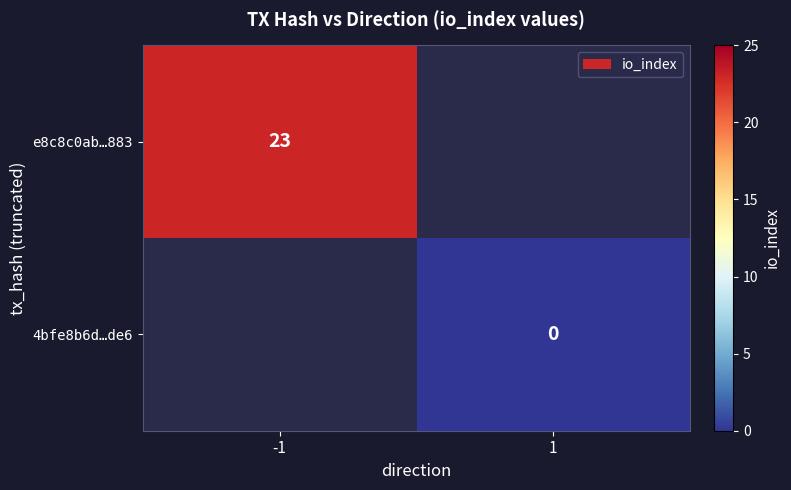

The 4bfe8b6d…de6 series shows 0.0 at 1. True or false?

True